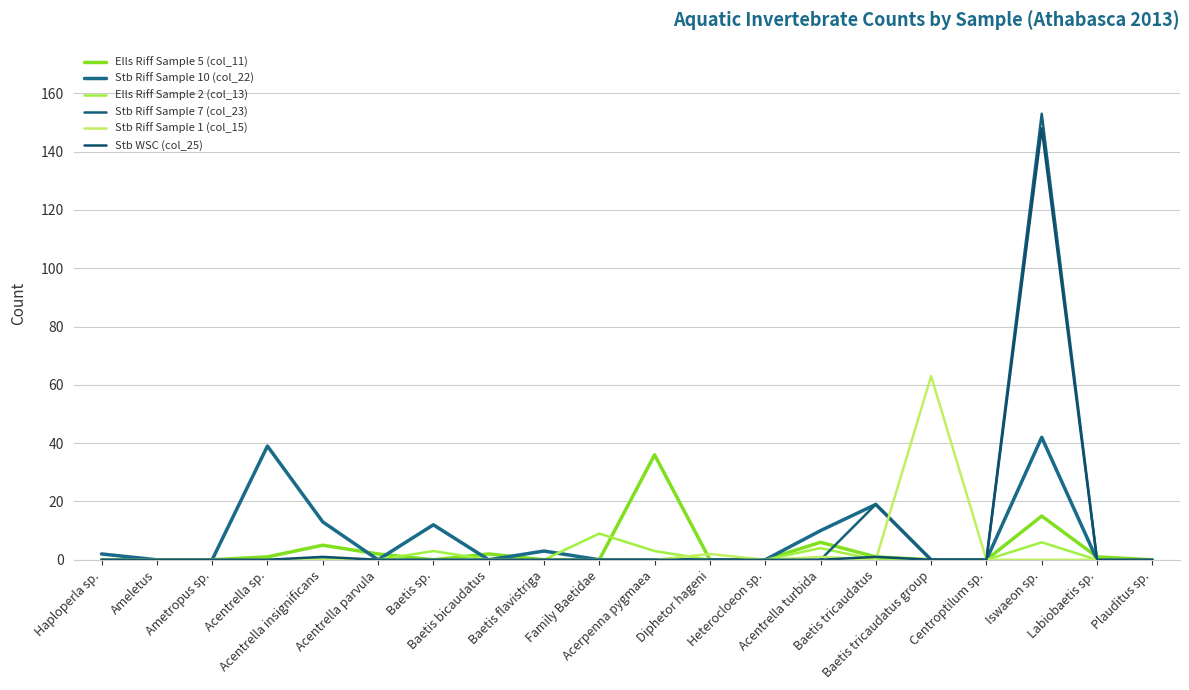

What is the difference between the maximum and minimum values in the Stb WSC (col_25) series?

148